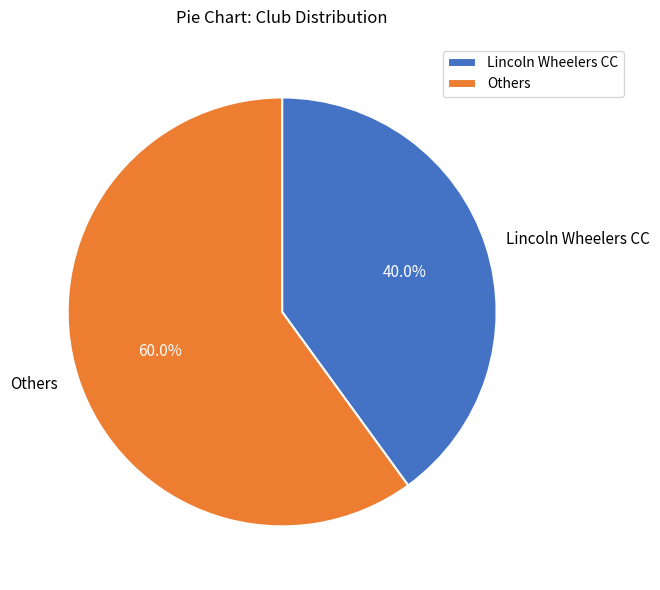

What is the ratio of the value at Lincoln Wheelers CC to the value at Others?

0.7